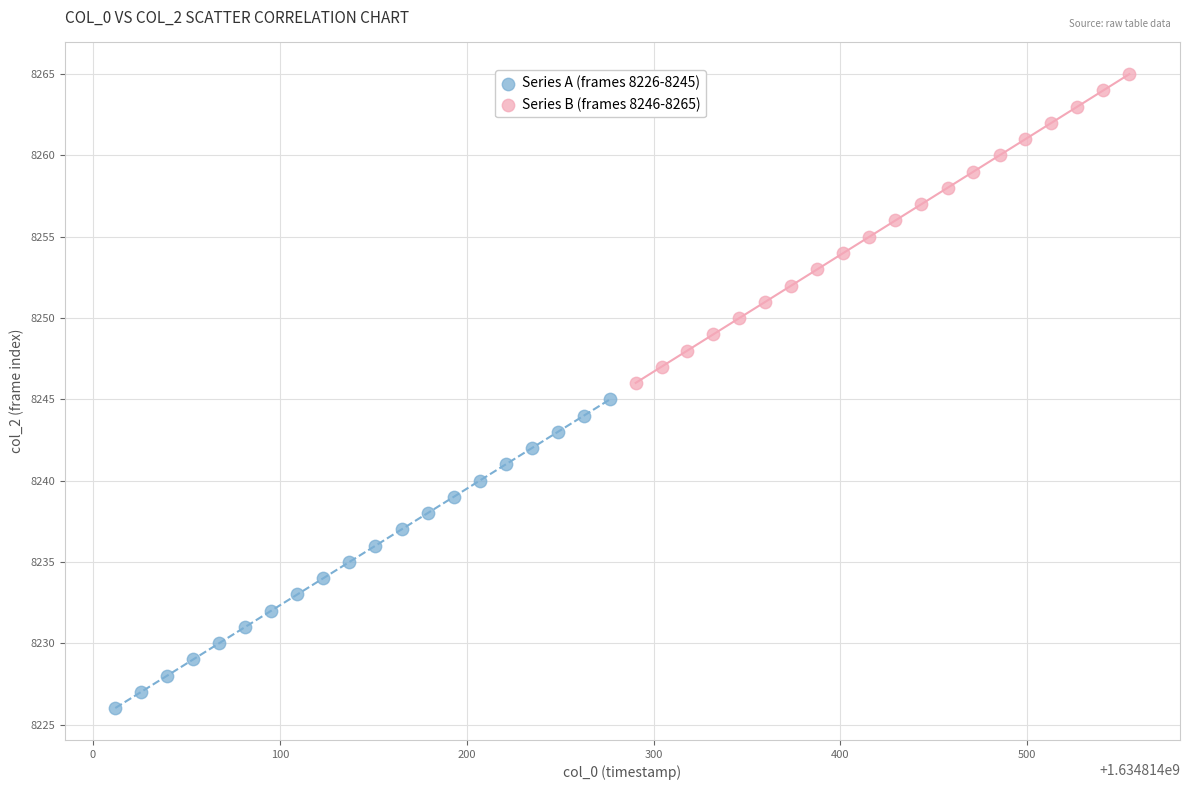

Which series contains the highest Y value?

Series B (frames 8246-8265)